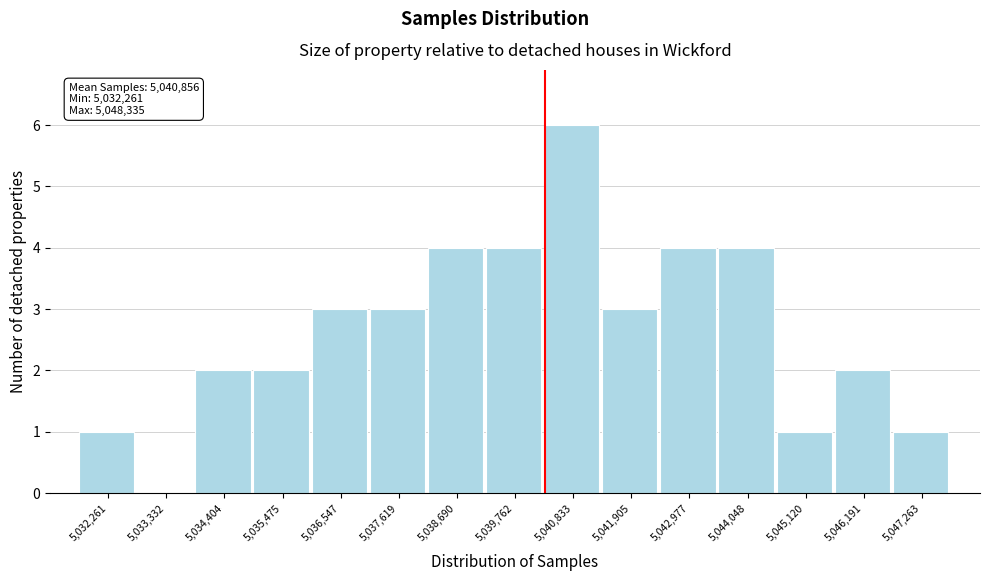

Reading right to left, extract all data points from this chart.

5,047,263=1	5,046,191=2	5,045,120=1	5,044,048=4	5,042,977=4	5,041,905=3	5,040,833=6	5,039,762=4	5,038,690=4	5,037,619=3	5,036,547=3	5,035,475=2	5,034,404=2	5,033,332=0	5,032,261=1